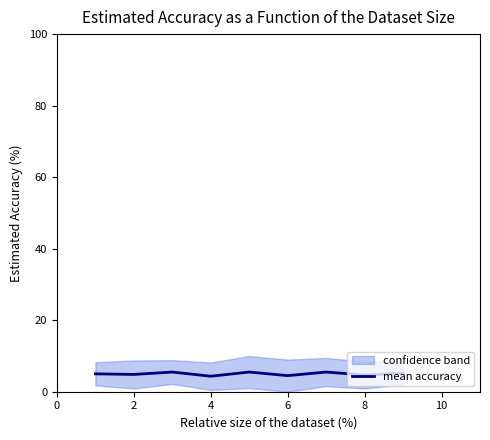

The value of mean accuracy at 6 is 4.5. True or false?

True